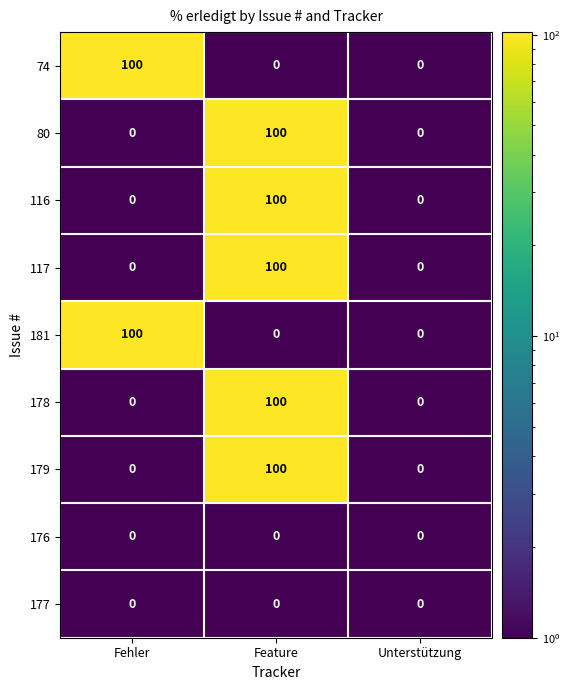

What is the average value of the 116 series?

33